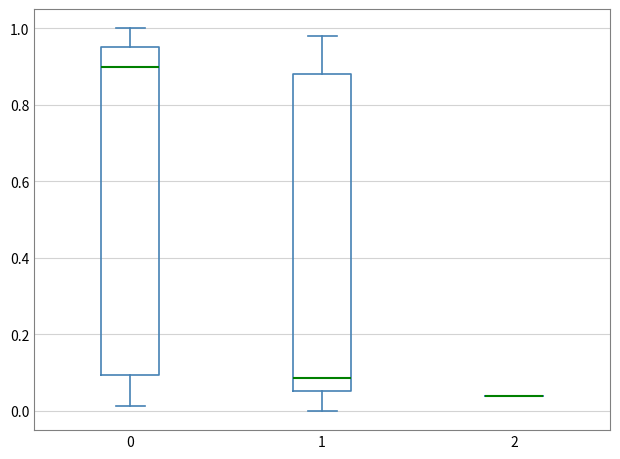

Reading left to right, transcribe this box plot: for each box, give where its median line is, the range the box spans, and where its two whiskers end, as read against the y-axis. The values are not printed on the chart, so give them approximately, as read against the axis.

0: median 0.90, box 0.10 to 0.96, whiskers 0.02 to 1.00
1: median 0.08, box 0.06 to 0.88, whiskers 0.00 to 0.98
2: box collapsed to a line at 0.04, whiskers 0.04 to 0.04